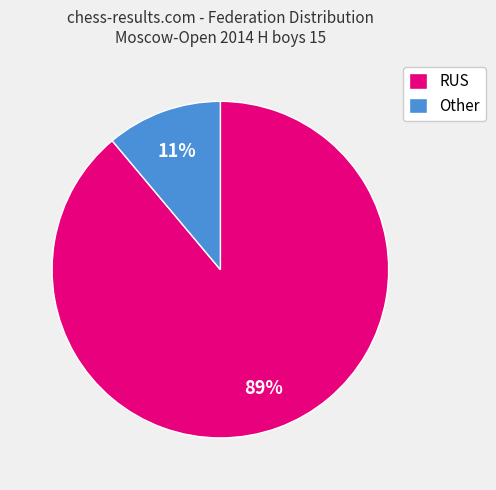

Do Other and RUS together represent more than half of the pie?

Yes